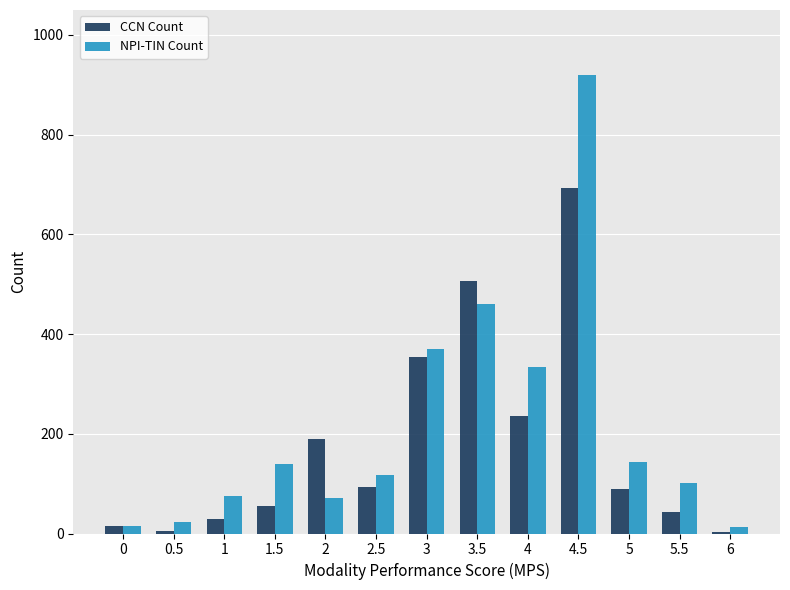

What is the sum of the CCN Count values at 3 and 6?

357